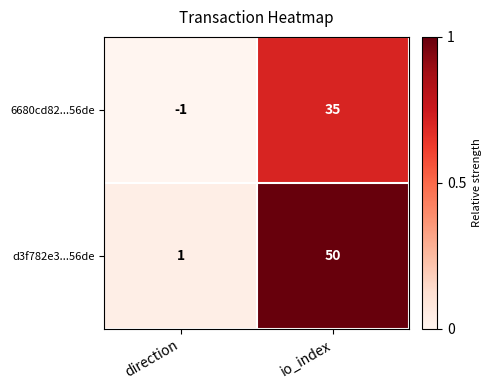

Which series has the largest total across all categories?

d3f782e3...56de